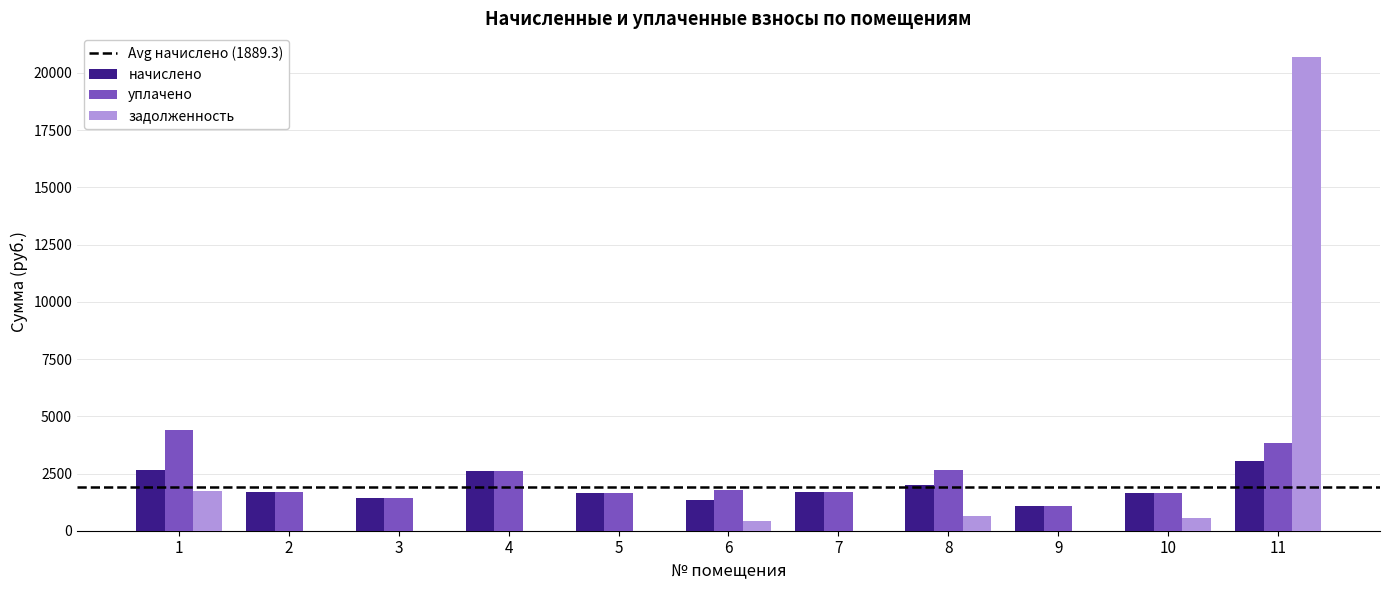

How many categories are shown in the chart?

11